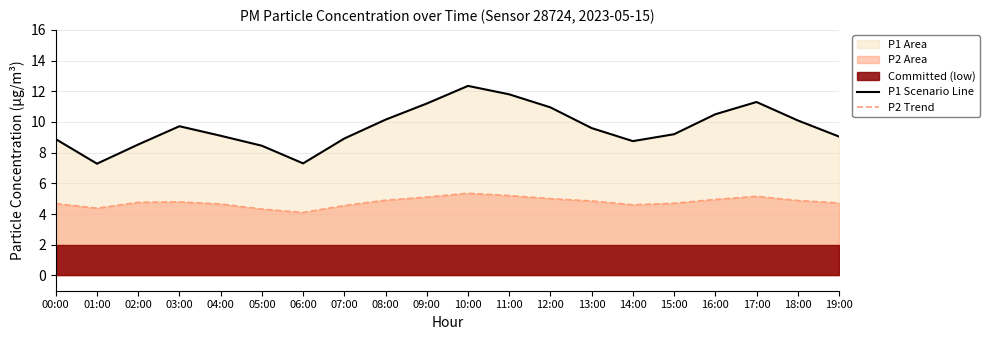

At which label is P1 Scenario Line closest to 9?

19:00